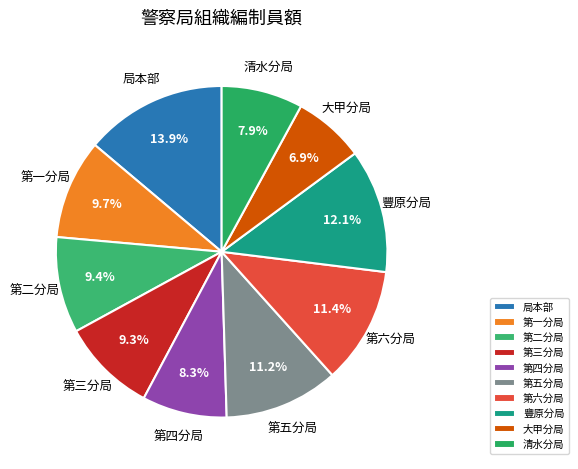

Do 第六分局 and 大甲分局 together represent more than half of the pie?

No